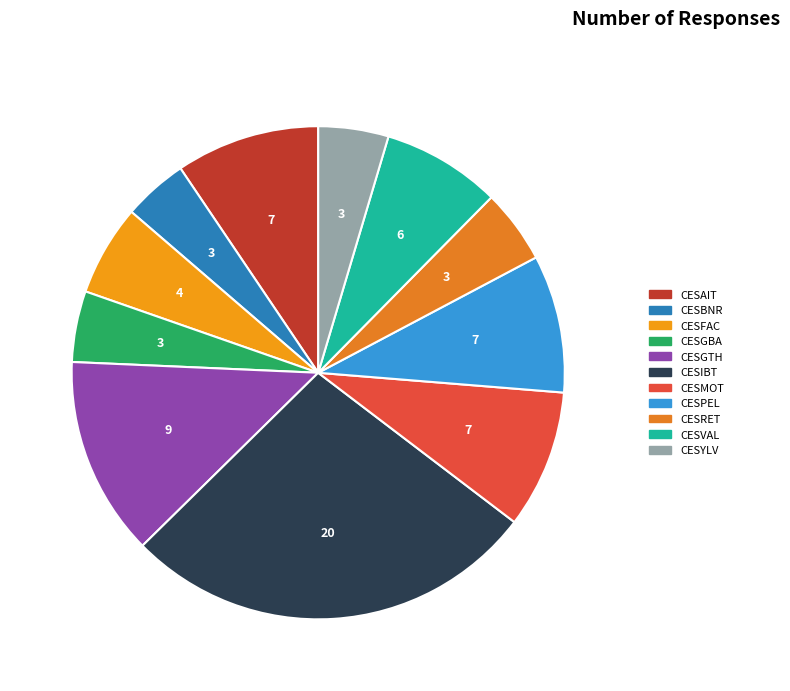

The CESGBA slice represents 1% of the pie. True or false?

False